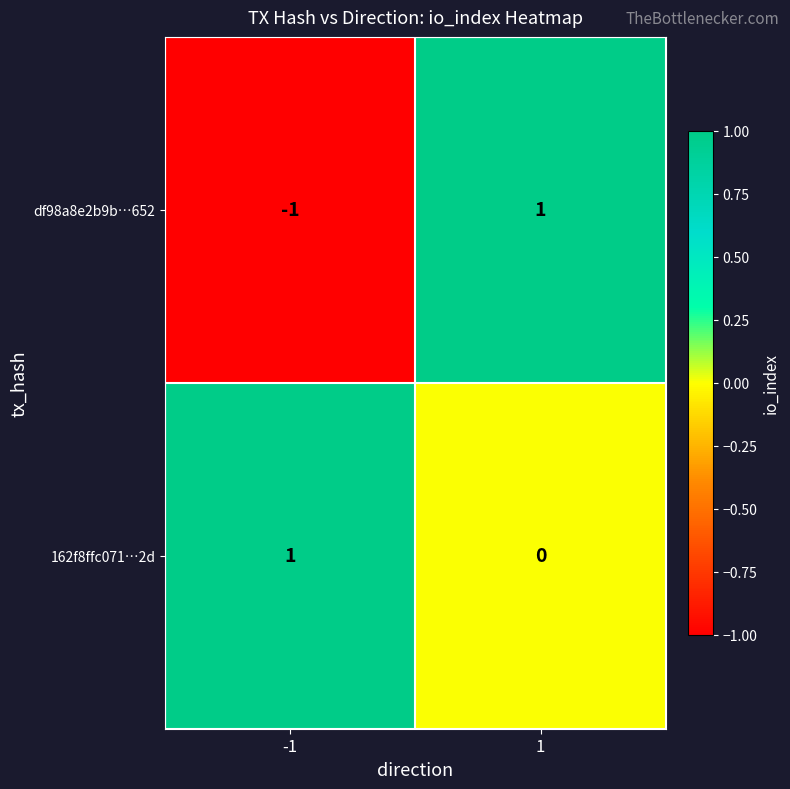

The df98a8e2b9b…652 series shows 1 at 1. True or false?

True